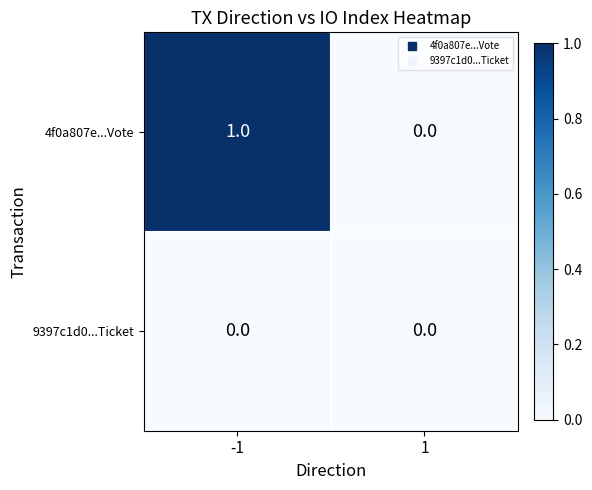

At which category is the sum across all series the highest?

-1